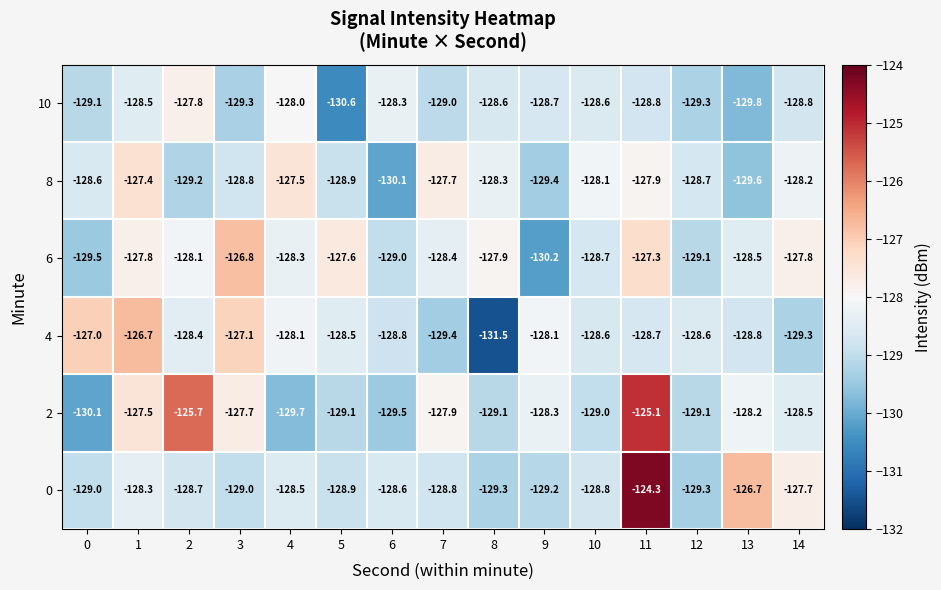

Count the number of categories in the chart.

15